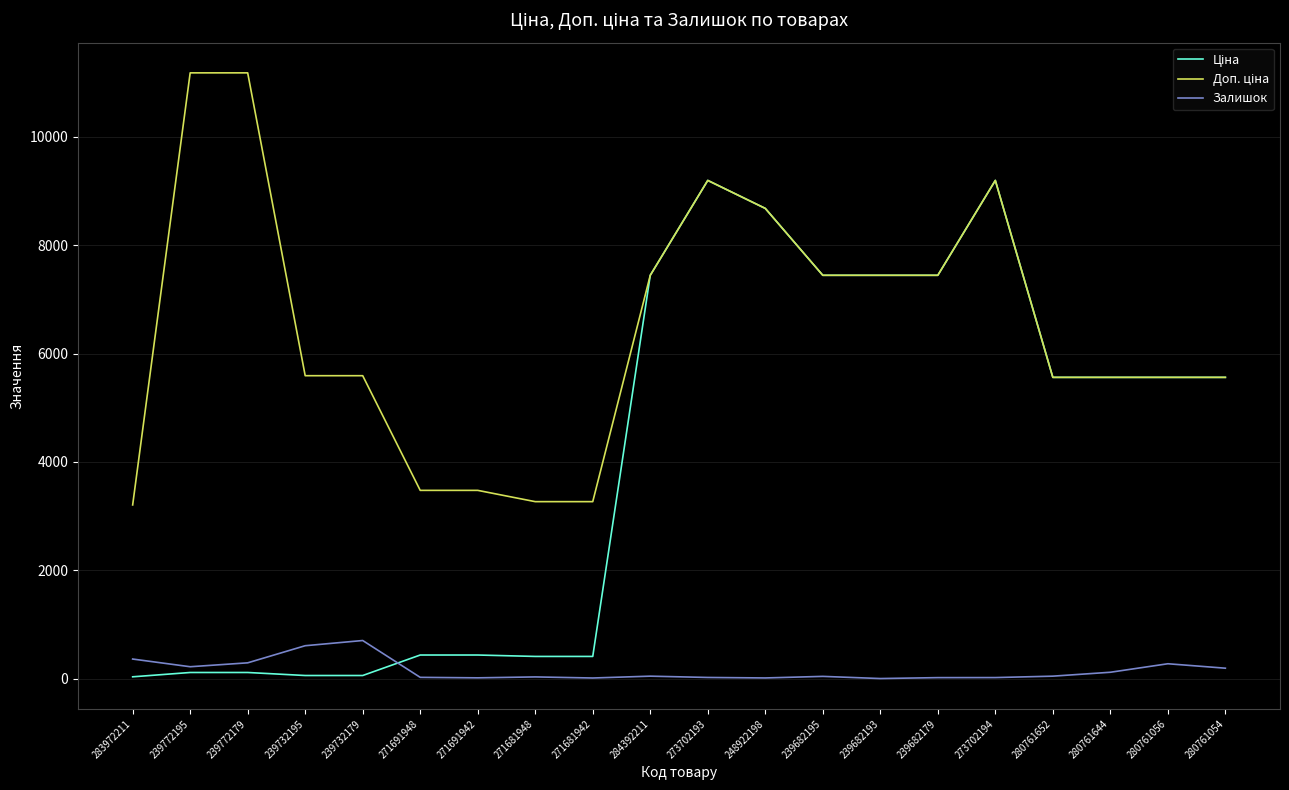

What is the maximum value shown in the chart?

11182.0